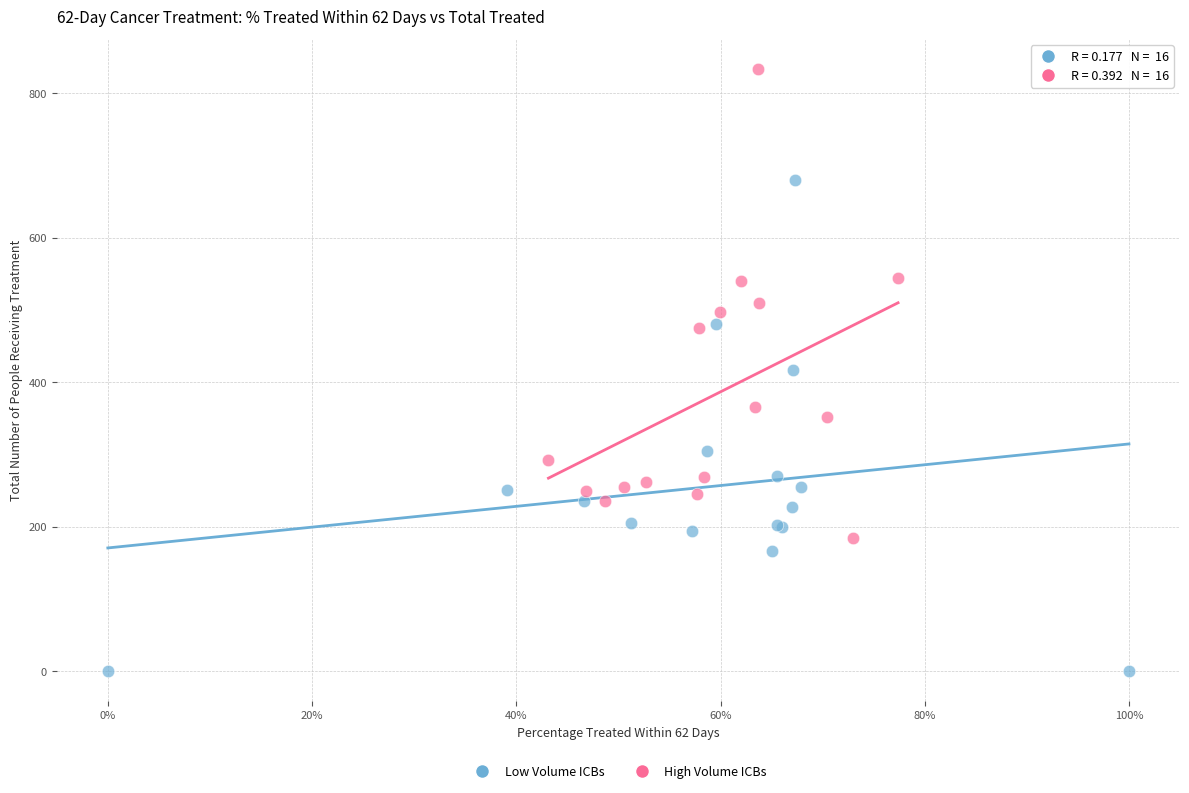

Which series reaches the maximum Y coordinate?

High Volume ICBs